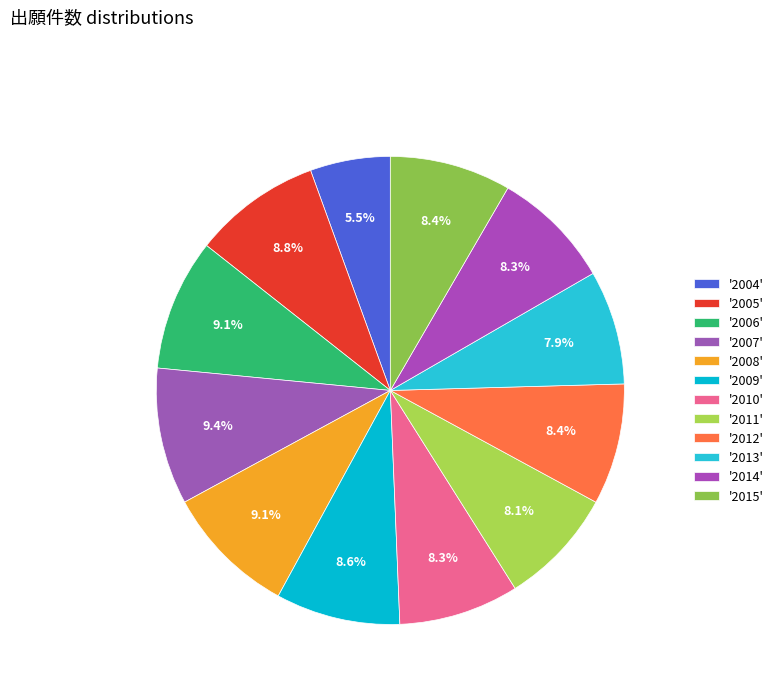

How many segments does this pie chart have?

12